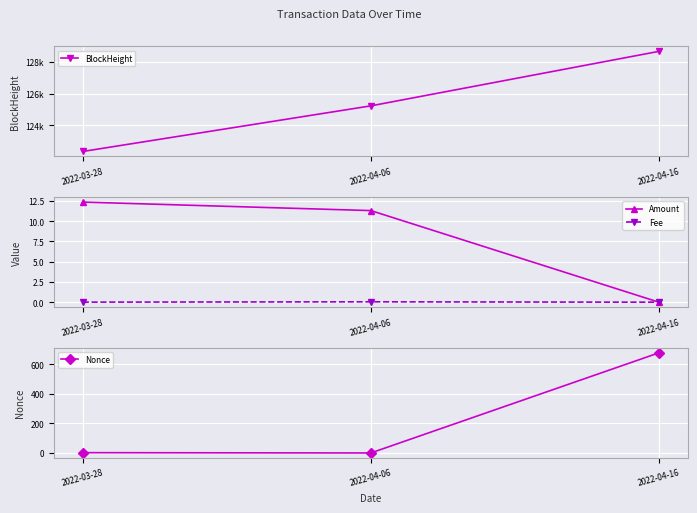

Reading left to right, list all the values displayed in this chart.

BlockHeight: 122331.0	125224.0	128682.0
Amount: 12.4	11.3	0.0
Fee: 0.0	0.1	0.0
Nonce: 2.0	0.0	678.0